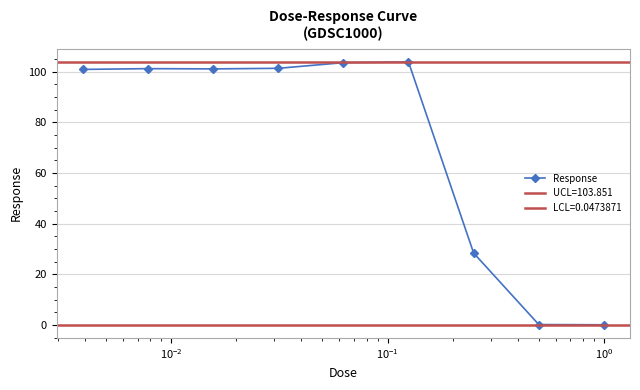

What is the value of the 8th point from the left?

0.1